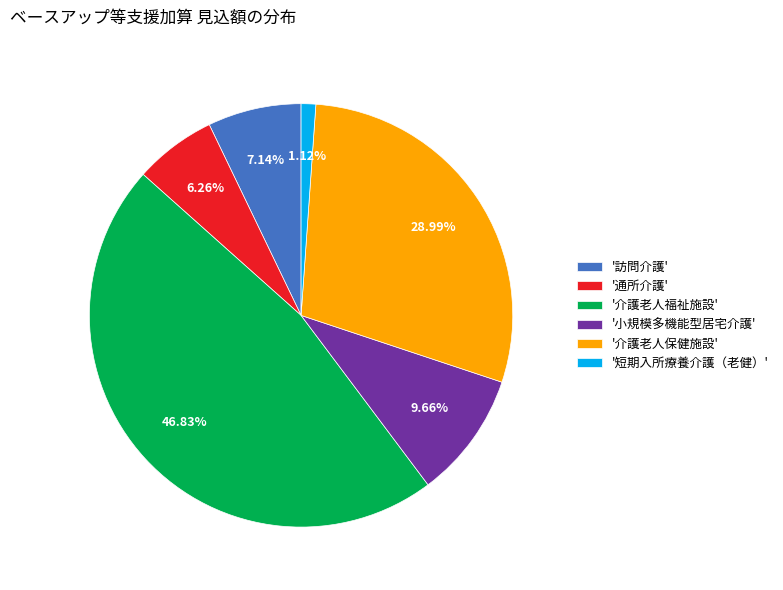

Which category has the smallest portion of the pie?

'短期入所療養介護（老健）'